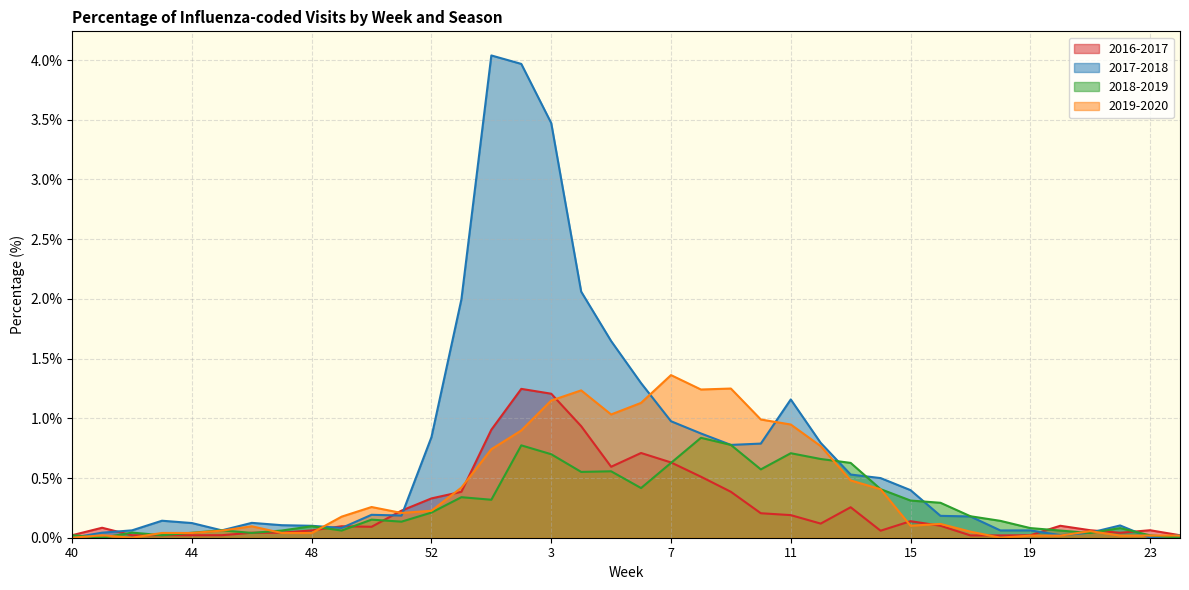

What position from the left is 53?

14